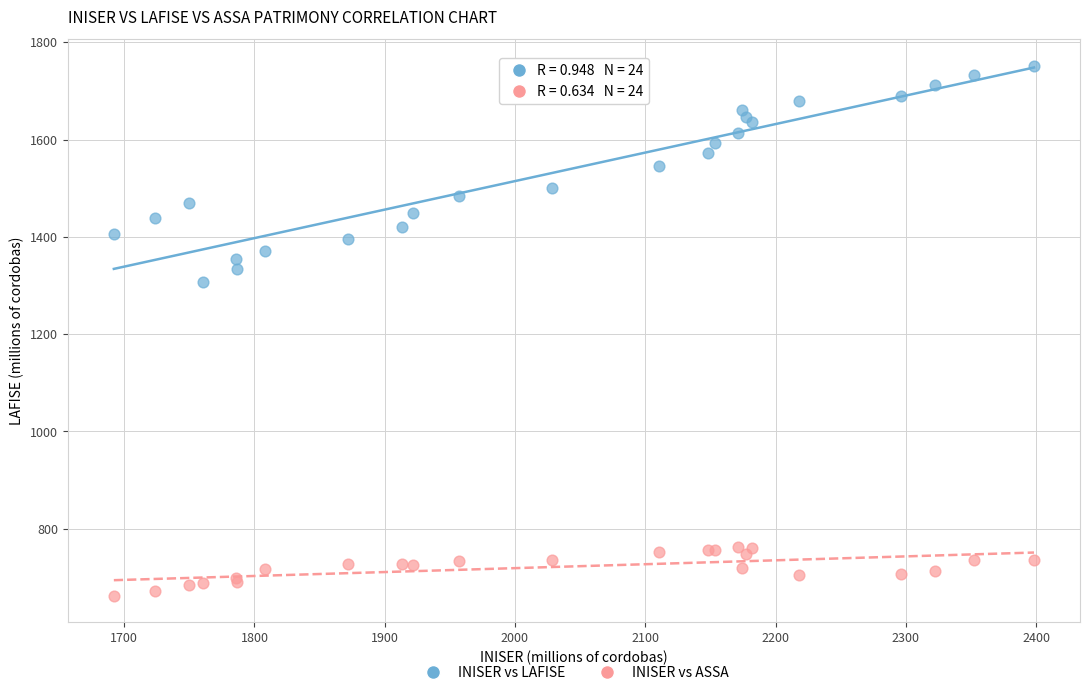

Which series has the widest spread of Y values?

INISER vs LAFISE